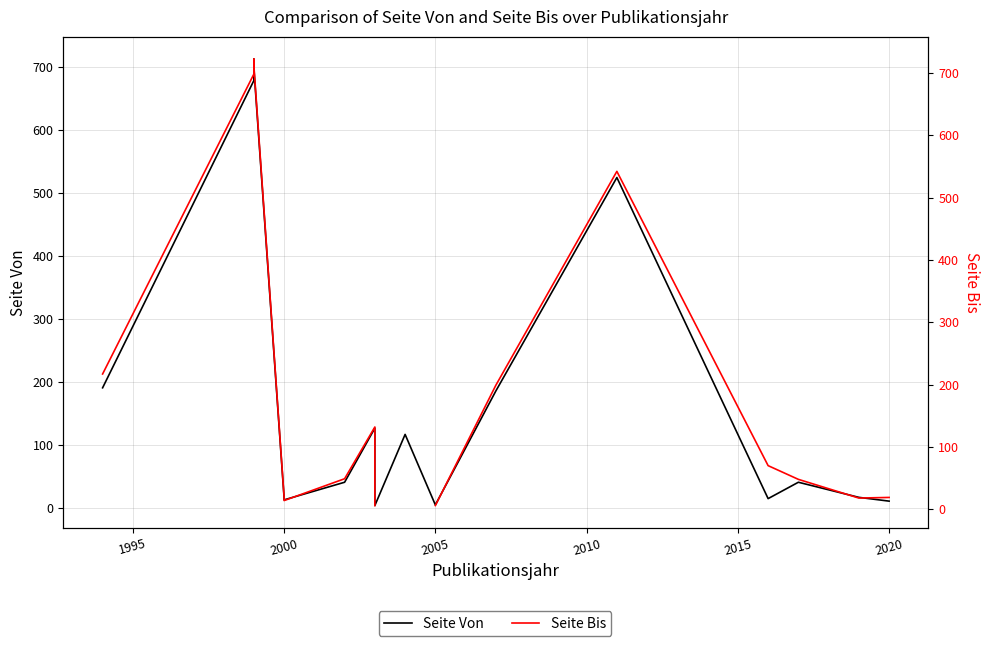

Which series has the widest spread of values?

Seite Bis